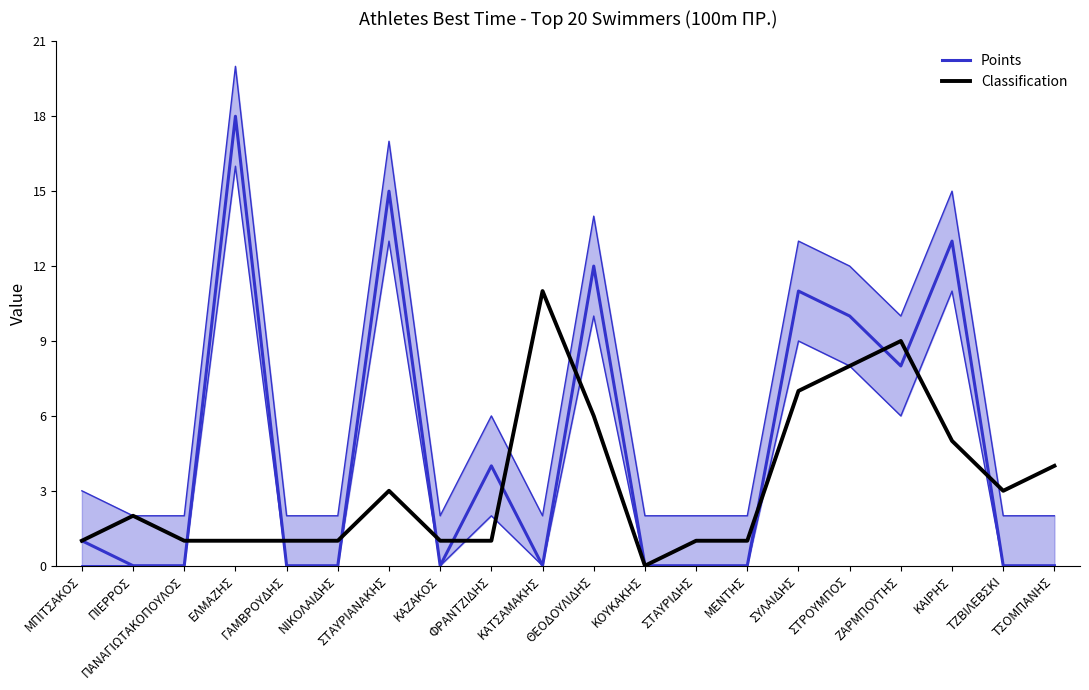

The value of Points at ΚΟΥΚΑΚΗΣ is -6. True or false?

False